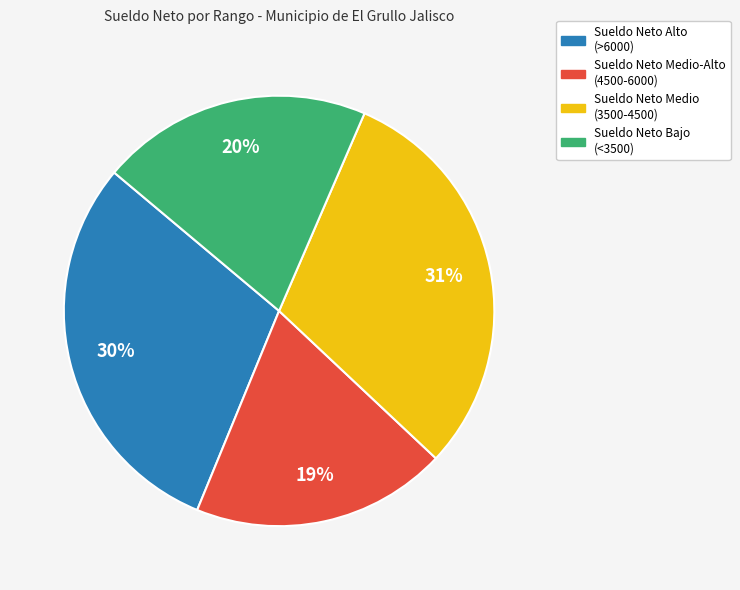

How many segments does this pie chart have?

4